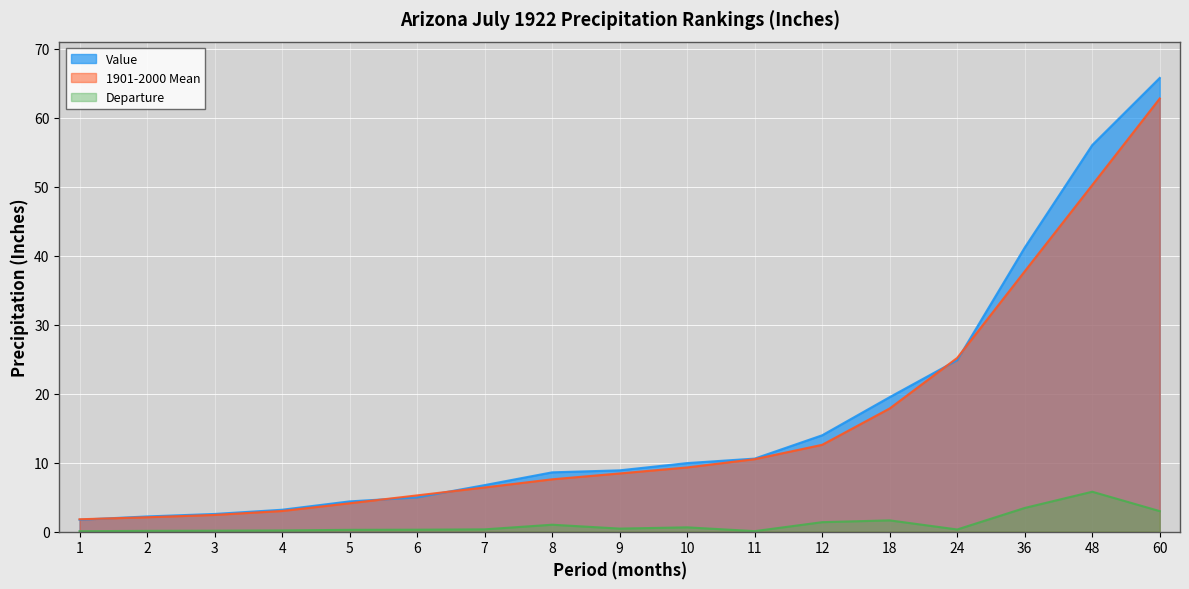

How many times do 1901-2000 Mean and Value cross each other?

5